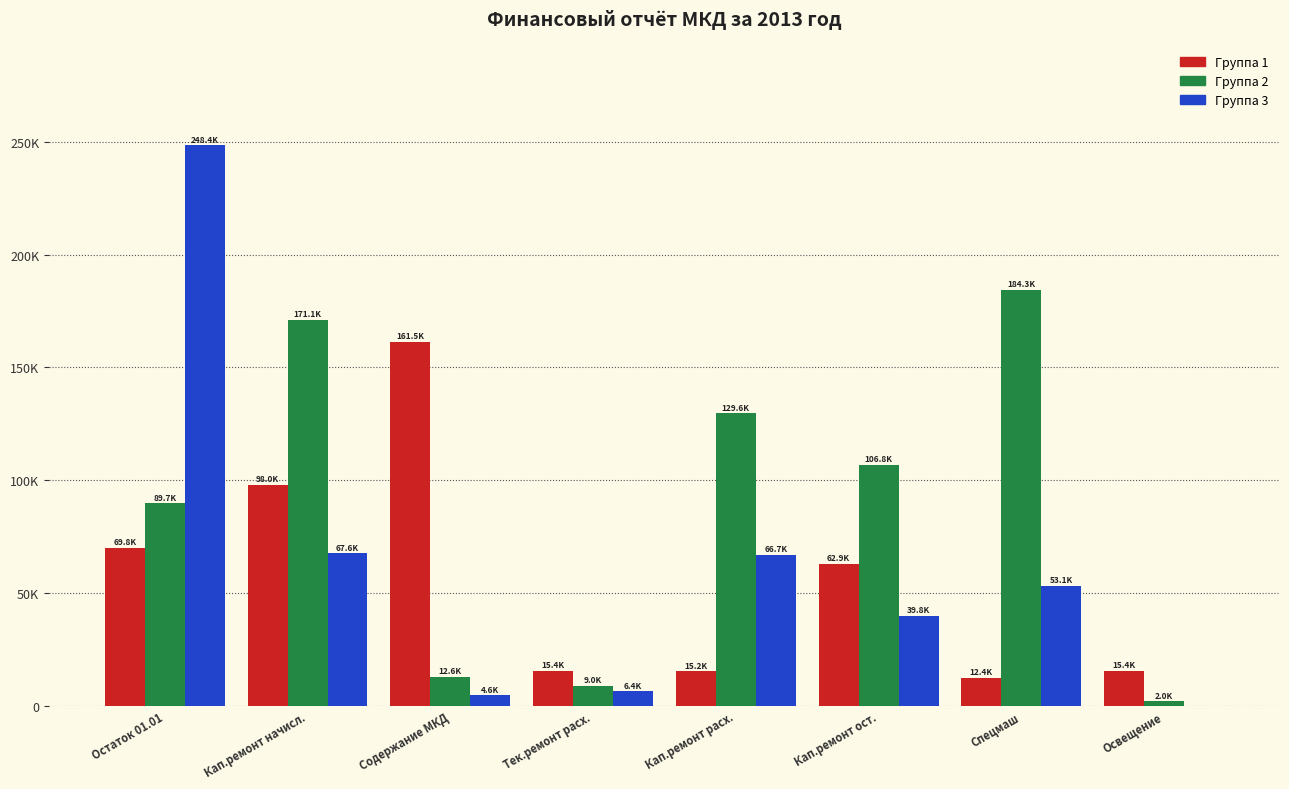

What are all the series names shown in the legend?

Группа 1, Группа 2, Группа 3